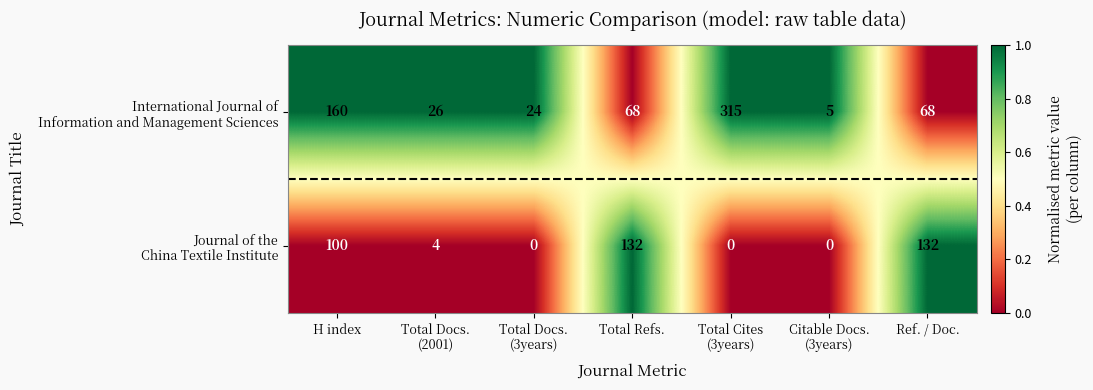

At which category is the sum across all series the highest?

Total Cites
(3years)